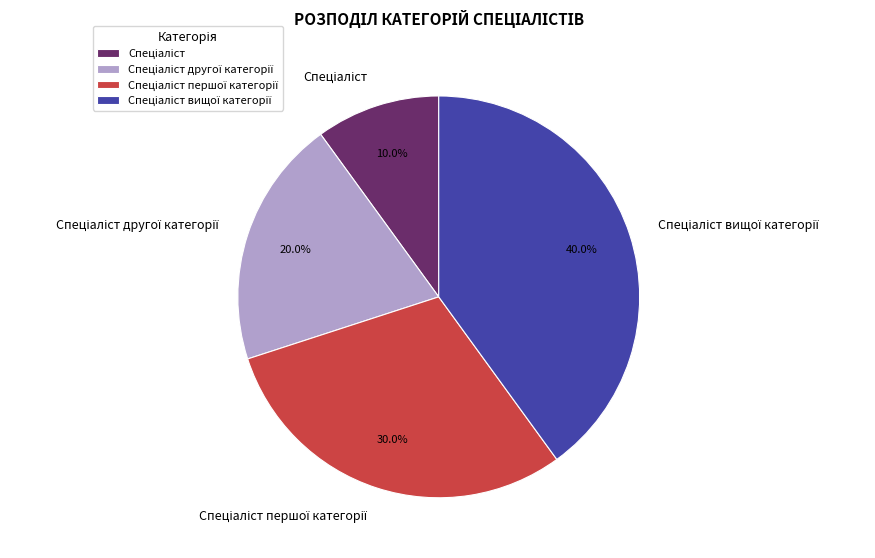

Does any single category account for the majority?

No